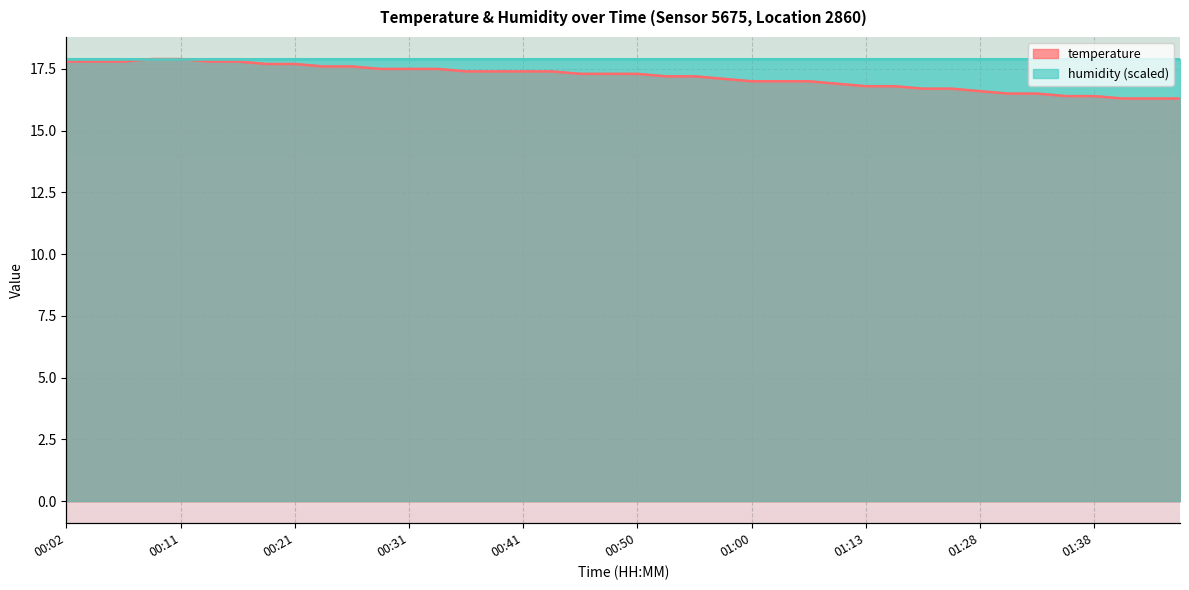

List the labels in order of value, smallest first.

01:41, 01:43, 01:45, 01:36, 01:38, 01:31, 01:33, 01:28, 01:18, 01:20, 01:13, 01:15, 01:10, 01:00, 01:03, 01:05, 00:58, 00:53, 00:55, 00:45, 00:48, 00:50, 00:36, 00:38, 00:41, 00:43, 00:28, 00:31, 00:33, 00:24, 00:26, 00:19, 00:21, 00:02, 00:04, 00:06, 00:14, 00:16, 00:09, 00:11